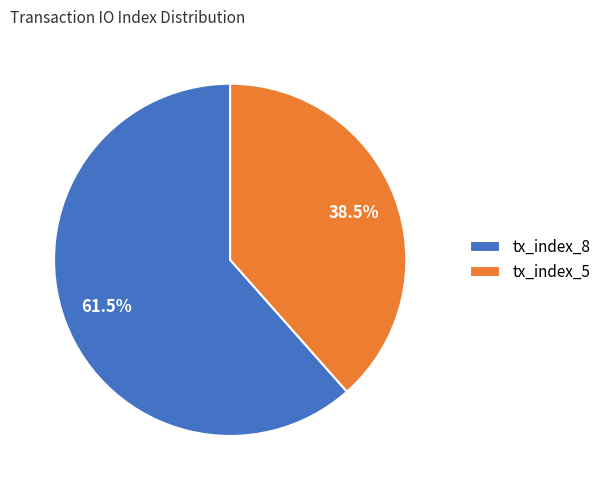

Rank the categories by value from highest to lowest.

tx_index_8, tx_index_5